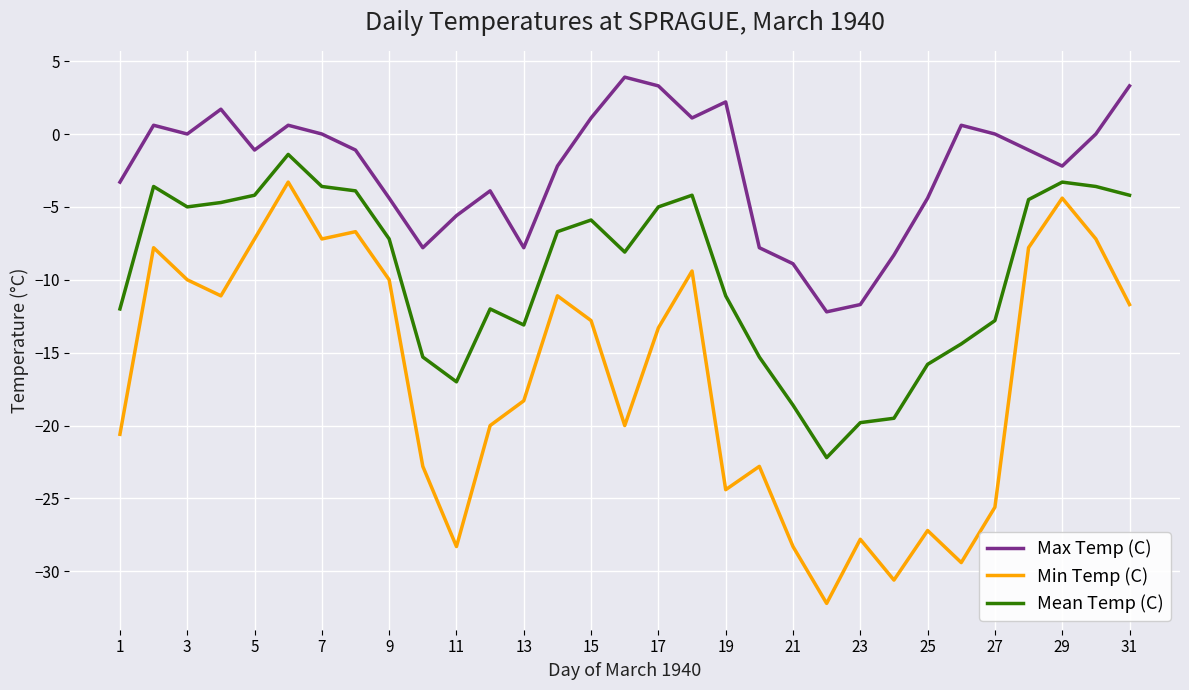

What is the highest value of the Max Temp (C) series?

3.9